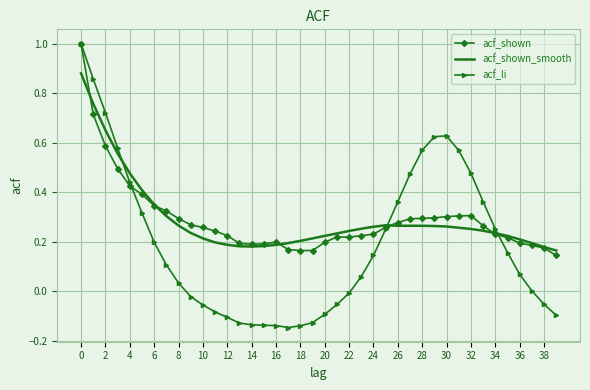

Which series has the widest spread of values?

acf_li